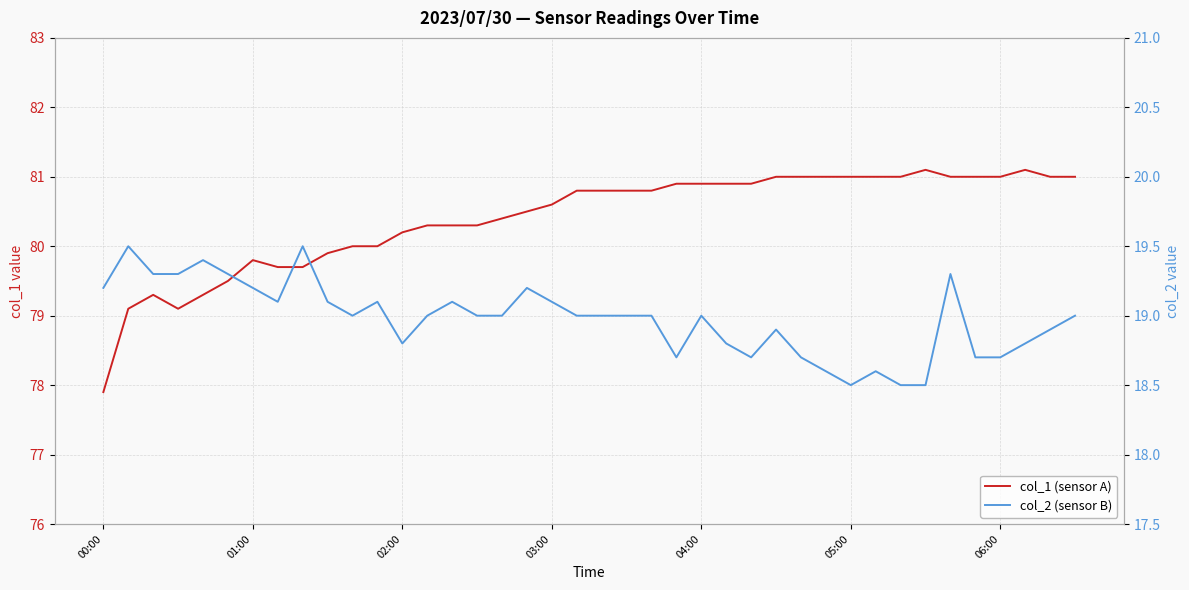

Reading left to right, extract all data points from this chart.

col_1 (sensor A): 77.9	79.1	79.3	79.1	79.3	79.5	79.8	79.7	79.7	79.9	80.0	80.0	80.2	80.3	80.3	80.3	80.4	80.5	80.6	80.8	80.8	80.8	80.8	80.9	80.9	80.9	80.9	81.0	81.0	81.0	81.0	81.0	81.0	81.1	81.0	81.0	81.0	81.1	81.0	81.0
col_2 (sensor B): 19.2	19.5	19.3	19.3	19.4	19.3	19.2	19.1	19.5	19.1	19.0	19.1	18.8	19.0	19.1	19.0	19.0	19.2	19.1	19.0	19.0	19.0	19.0	18.7	19.0	18.8	18.7	18.9	18.7	18.6	18.5	18.6	18.5	18.5	19.3	18.7	18.7	18.8	18.9	19.0